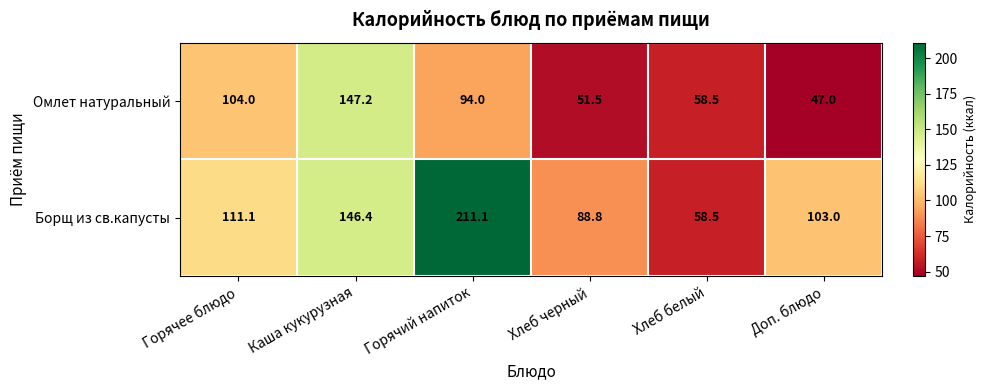

What is the difference between the Омлет натуральный values at Доп. блюдо and Каша кукурузная?

100.2